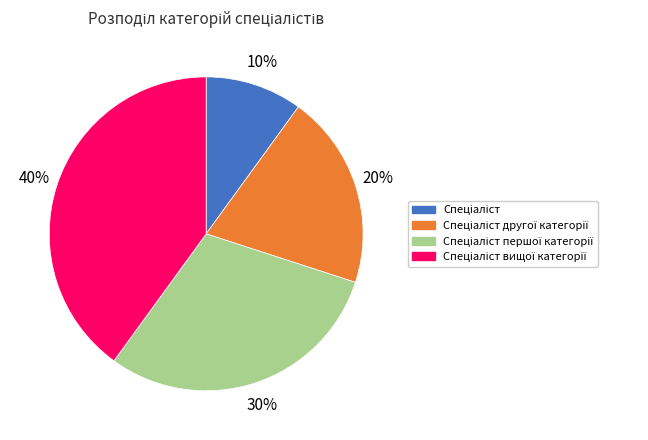

Does any single category account for the majority?

No